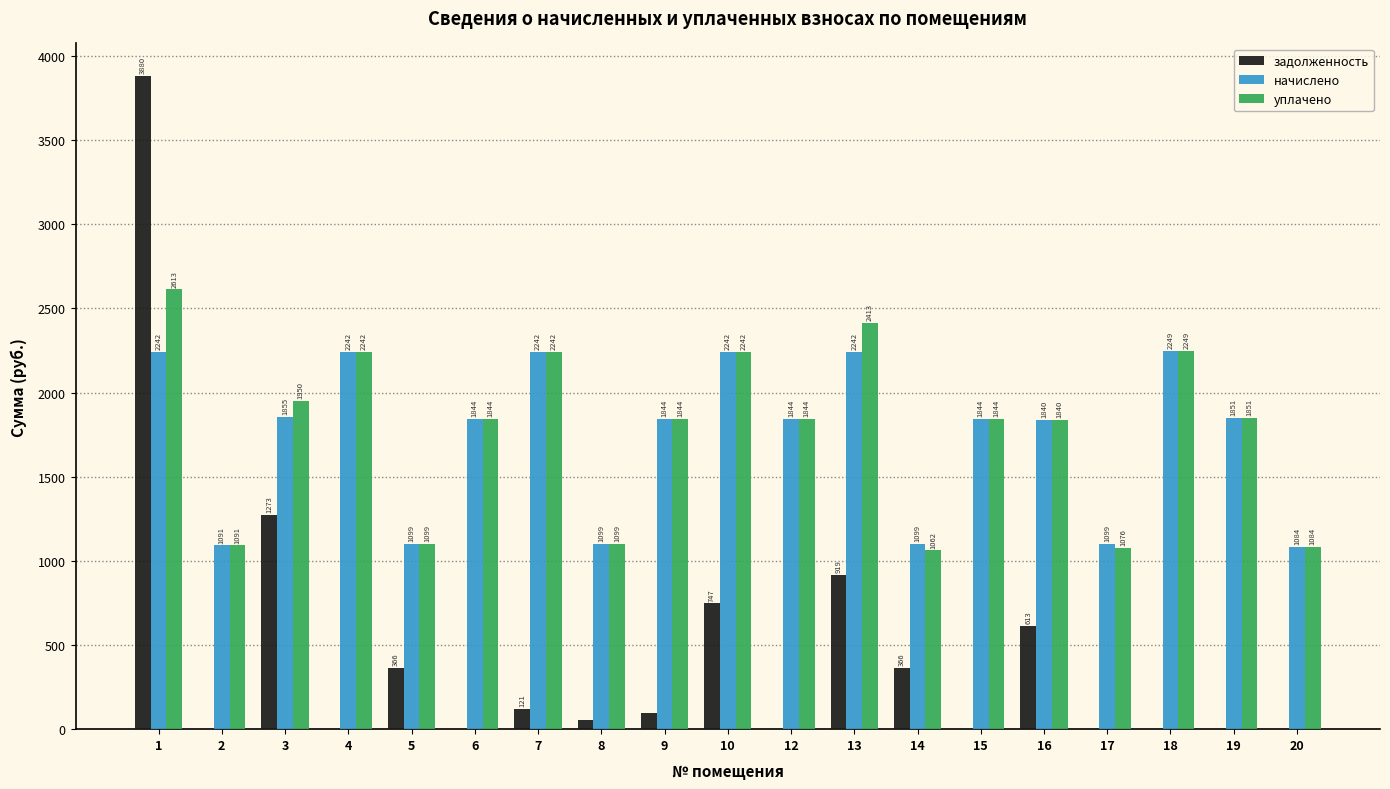

The value of задолженность at 19 is 0.0. True or false?

True